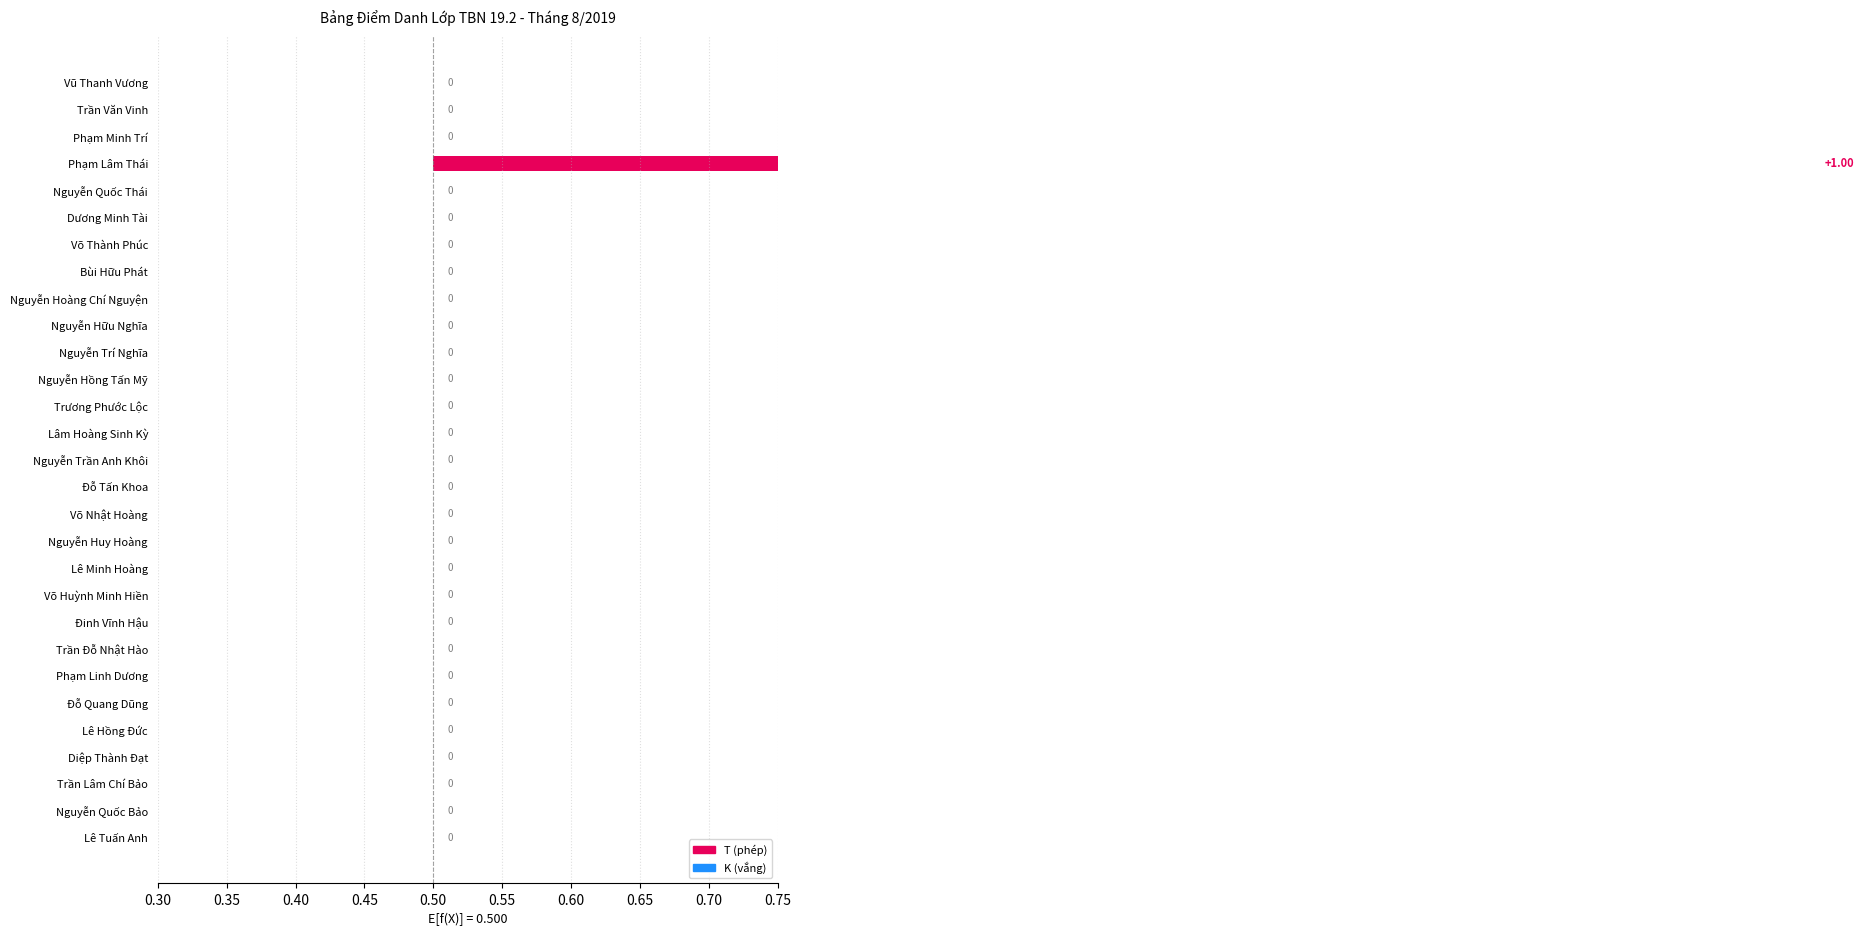

Reading left to right, extract all data points from this chart.

K: 0	0	0	0	0	0	0	0	0	0	0	0	0	0	0	0	0	0	0	0	0	0	0	0	0	0	0	0	0
P: 0	0	0	0	0	0	0	0	0	0	0	0	0	0	0	0	0	0	0	0	0	0	0	0	0	0	0	0	0
T: 0	0	0	0	0	0	0	0	0	0	0	0	0	0	0	0	0	0	0	0	0	0	0	0	0	1	0	0	0